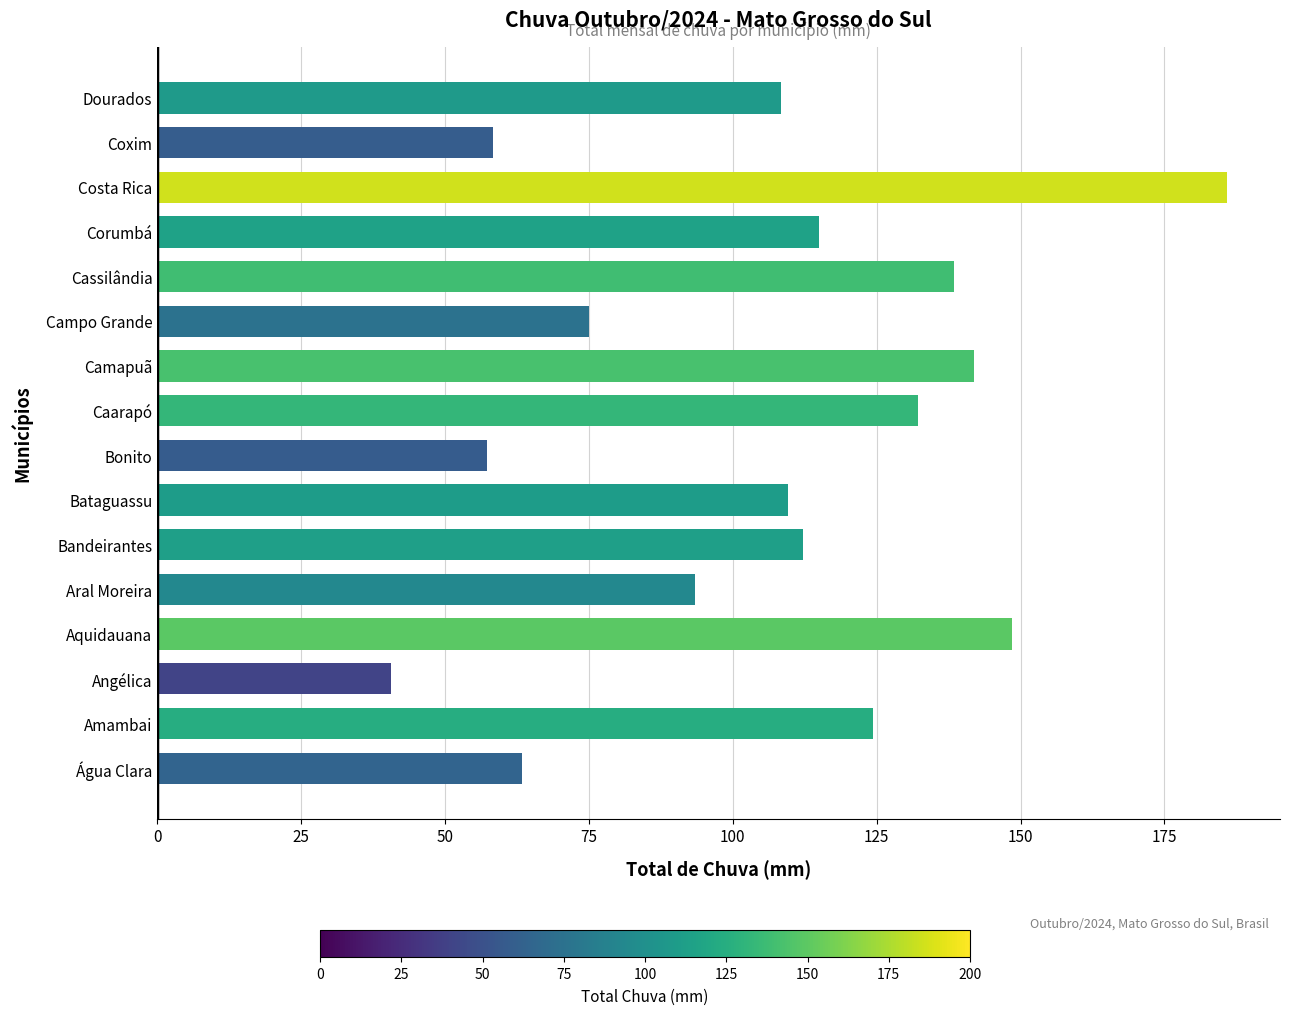

Which label corresponds to the smallest value in the chart?

Angélica